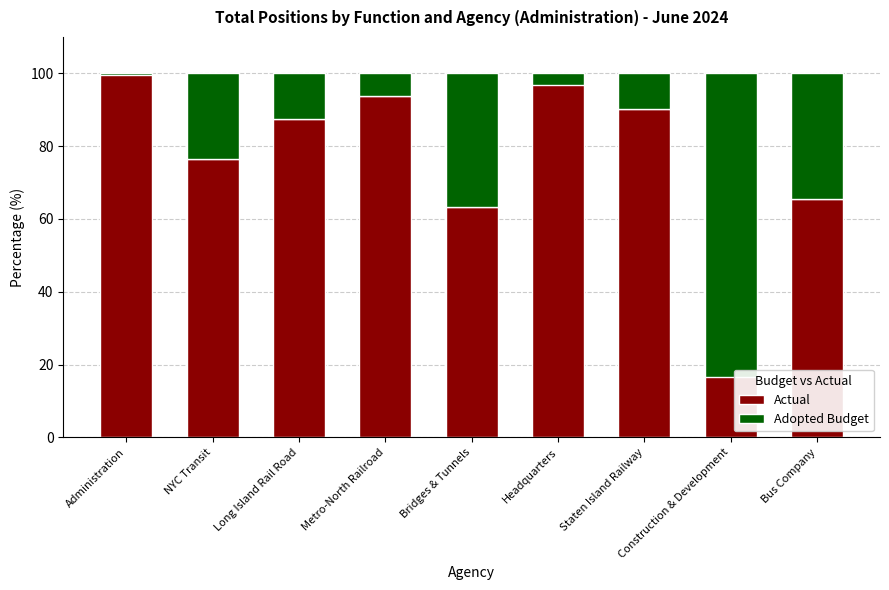

Which has a higher value, Bus Company or Long Island Rail Road?

Long Island Rail Road